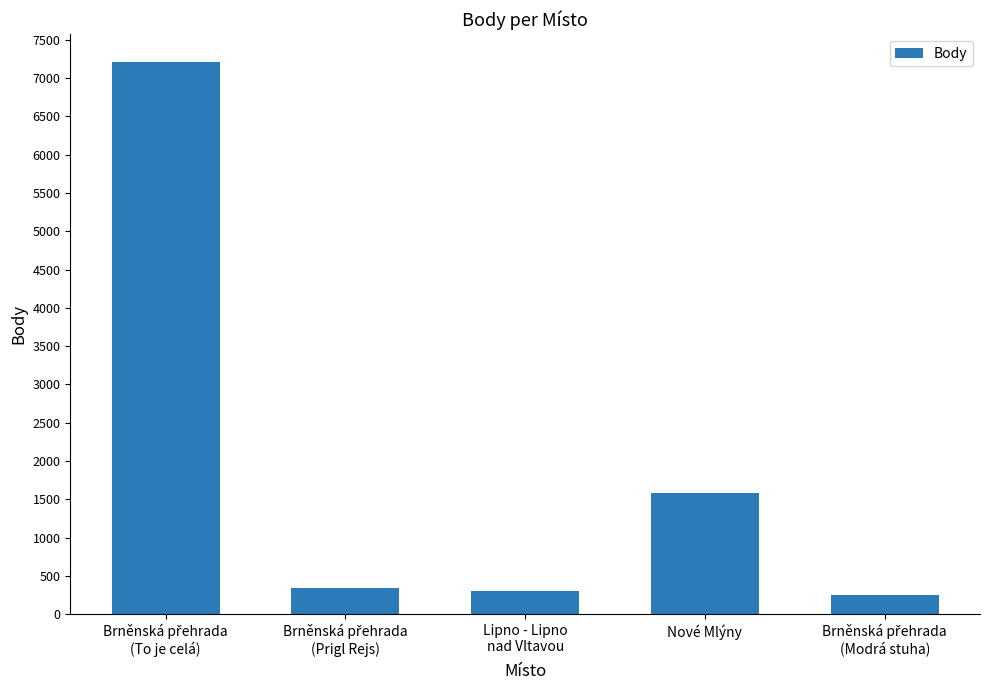

What is the sum of all values?

9698